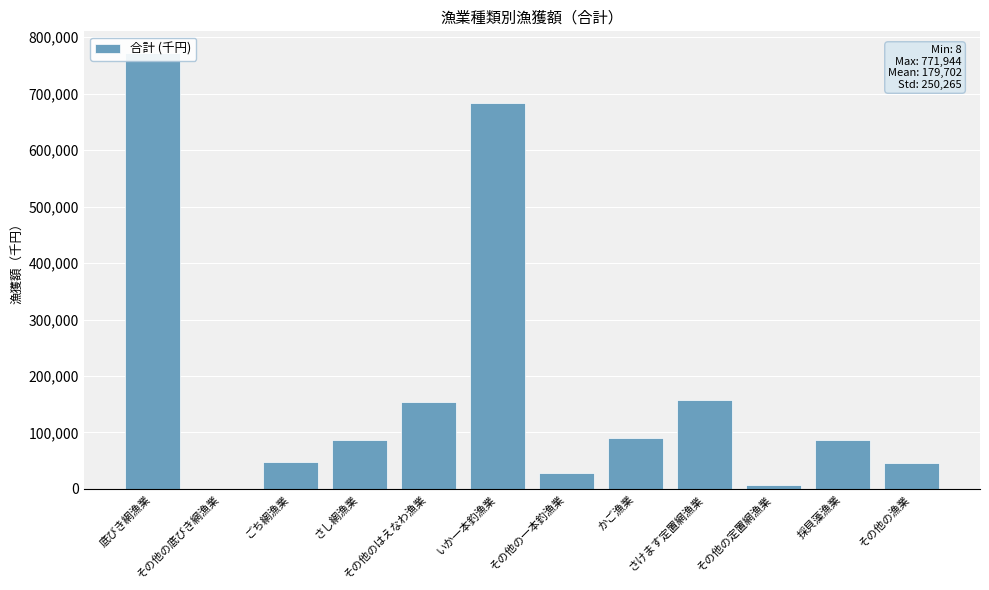

How many data points are less than 86734?

6